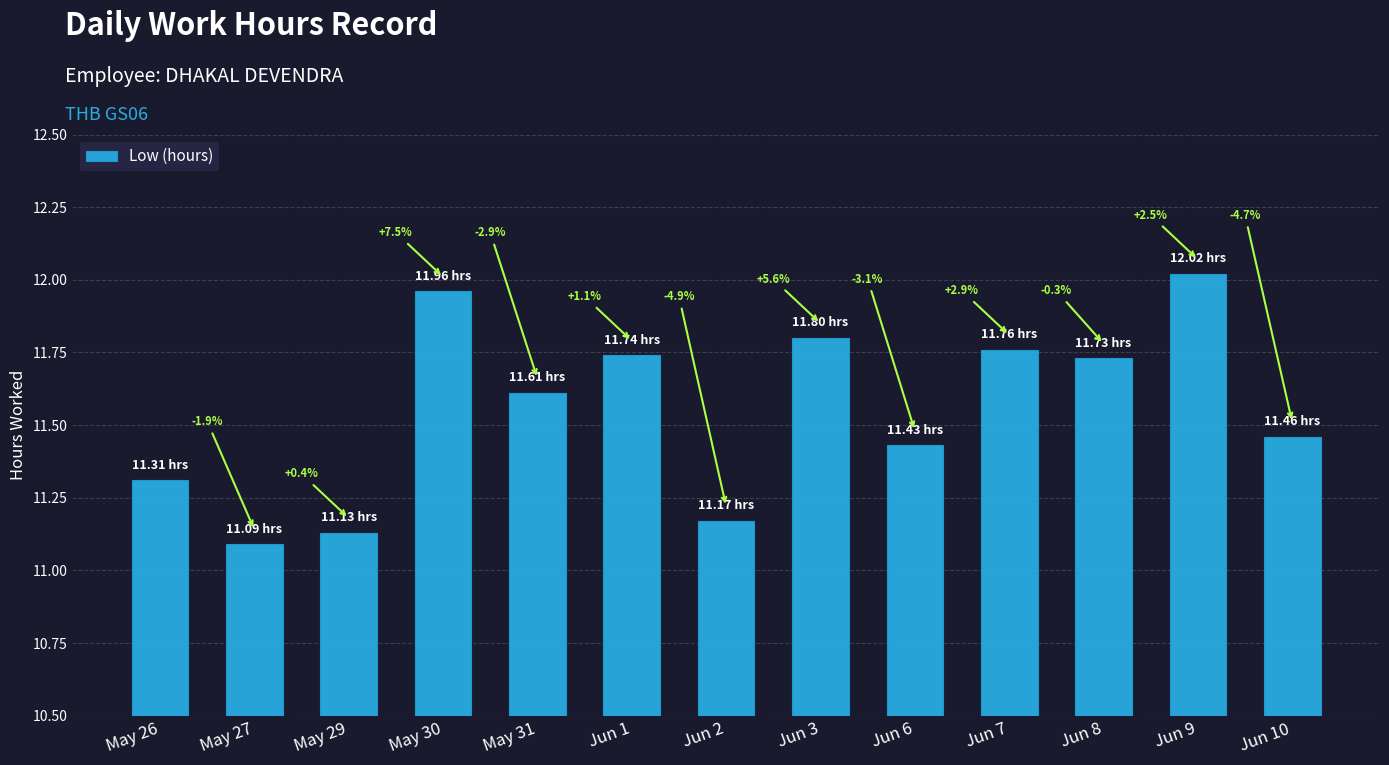

What is the average value?

11.6